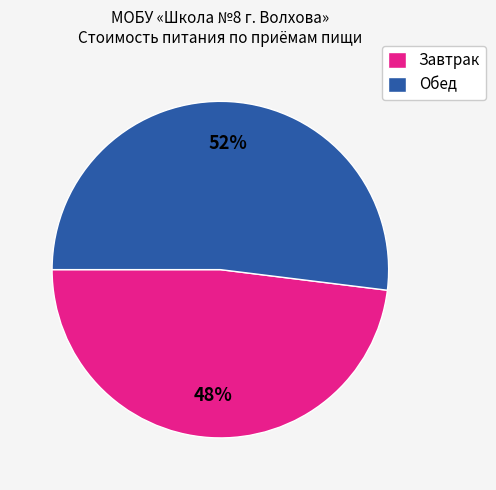

To the nearest percent, what is the average slice percentage?

50%